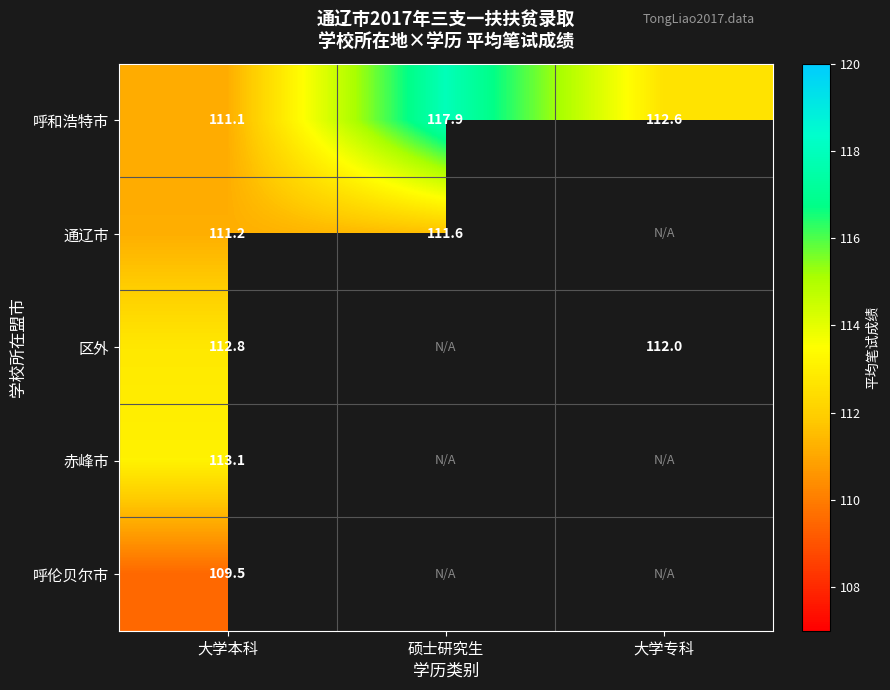

Rank the categories by 呼和浩特市 value from lowest to highest.

大学本科, 大学专科, 硕士研究生